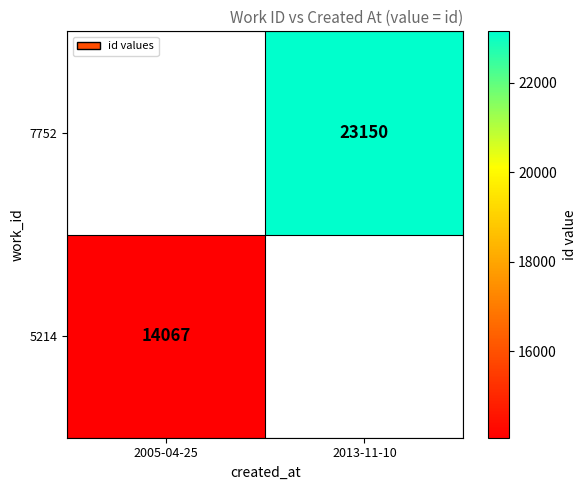

How many data points does each series have?

2